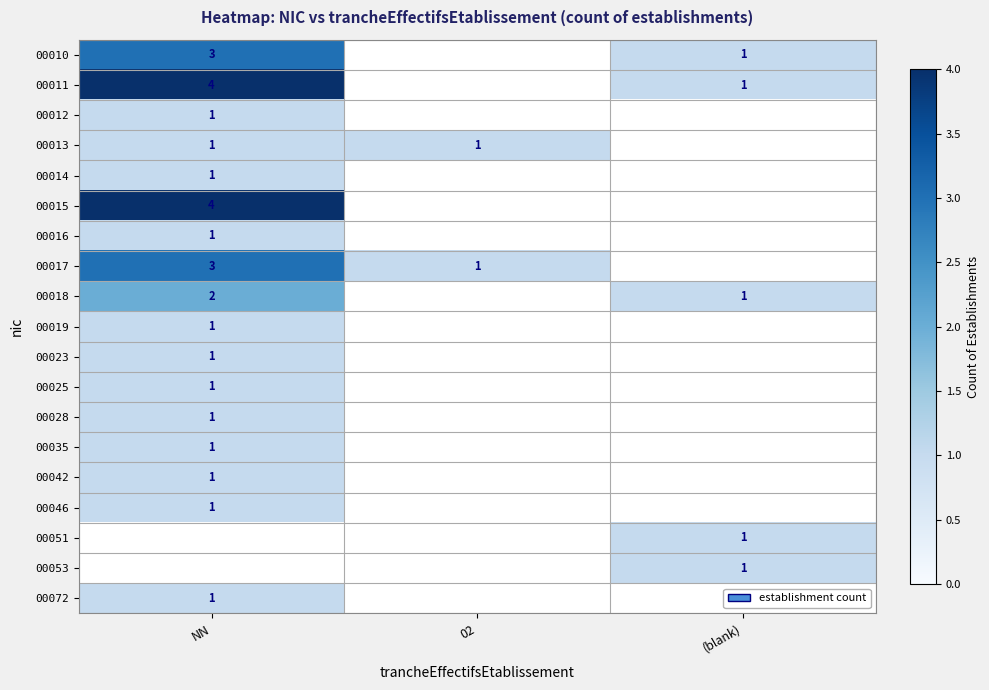

True or false: 00011 has a value of 1 at (blank).

True